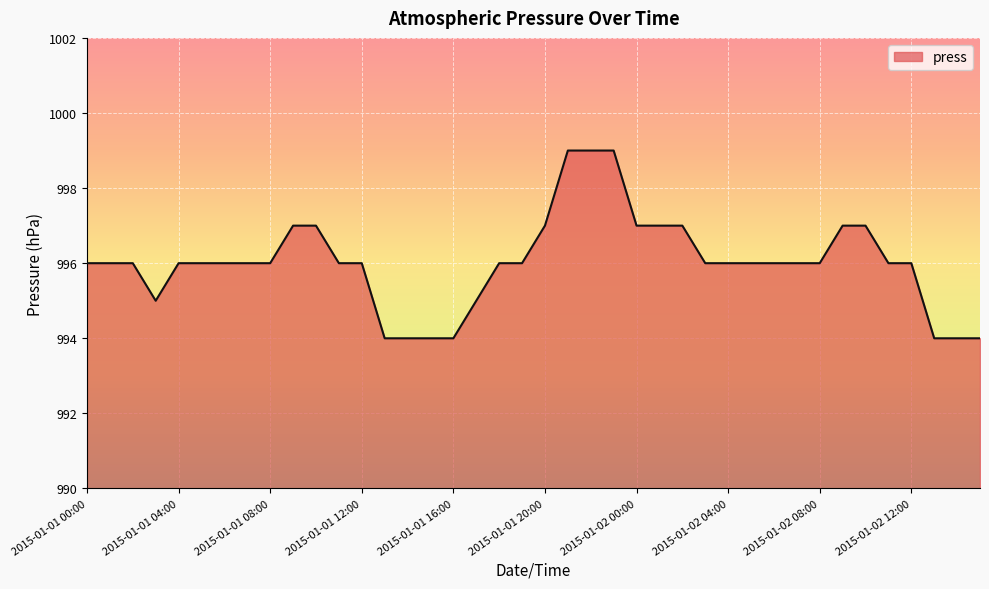

What is the greatest value displayed?

999